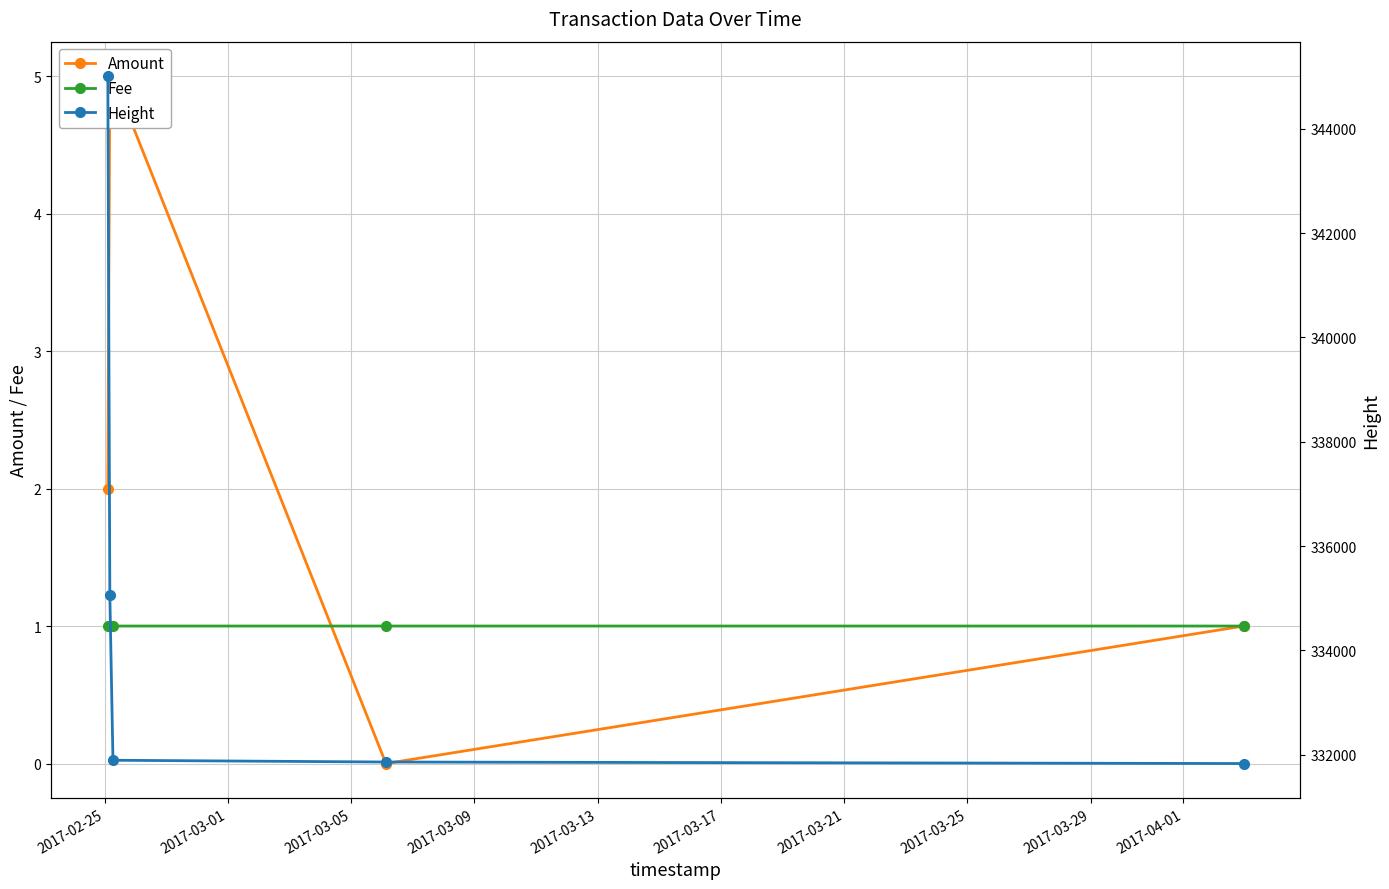

What are all the series names shown in the legend?

Amount, Fee, Height